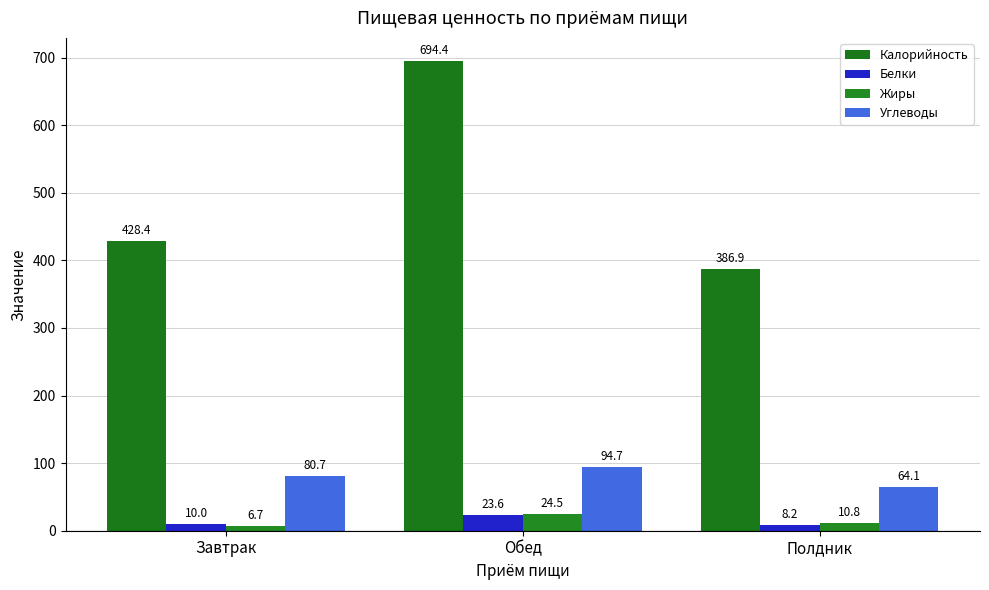

At which label is Углеводы closest to 79?

Завтрак